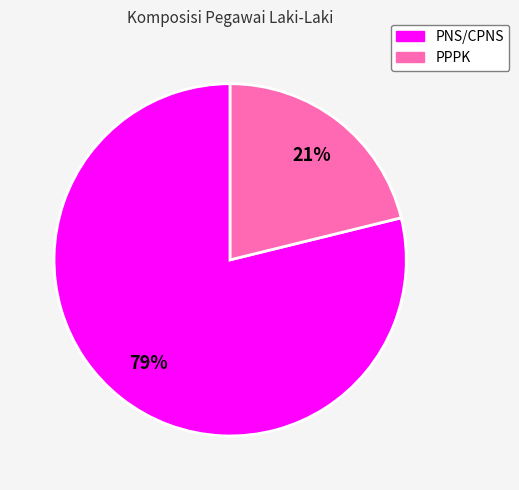

Is the sum of PNS/CPNS and PPPK greater than half?

Yes